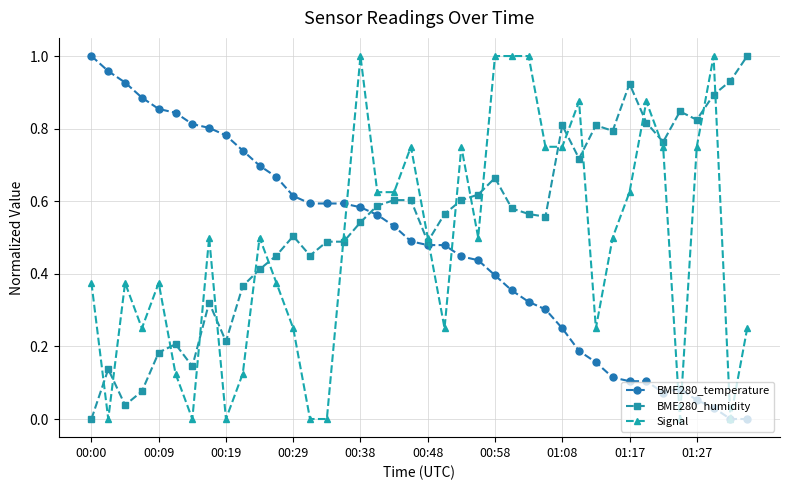

Which series ends up on top after the final intersection of Signal and BME280_humidity?

BME280_humidity